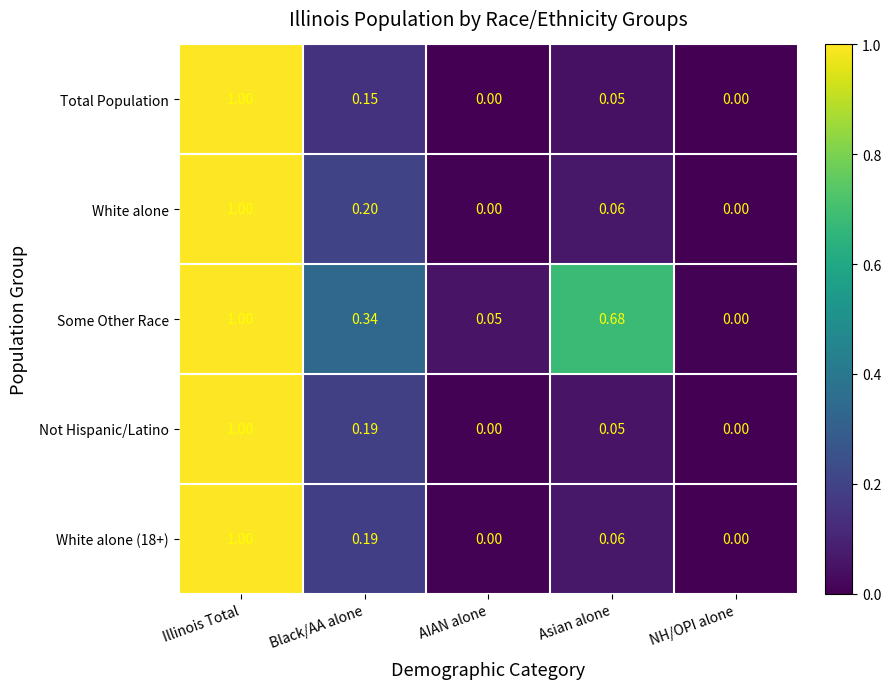

What is the difference between the highest and lowest values at Black/AA alone?

0.2